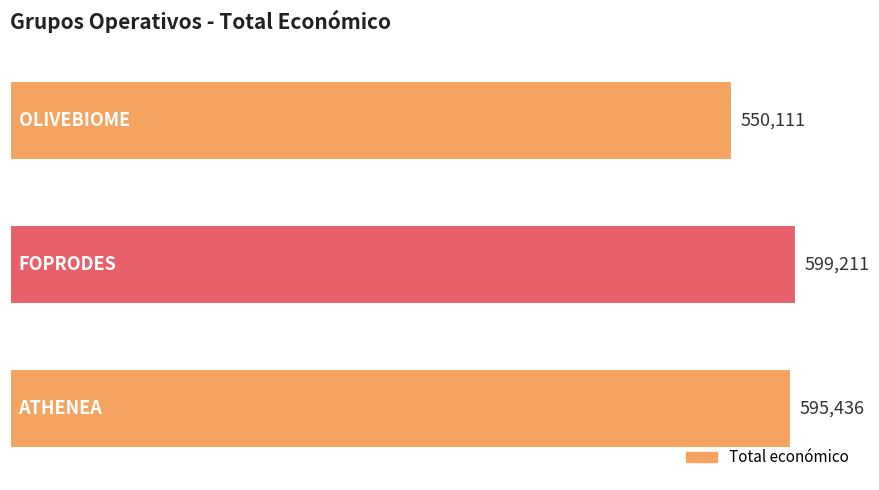

Reading top to bottom, list all the values displayed in this chart.

550111	599211	595436